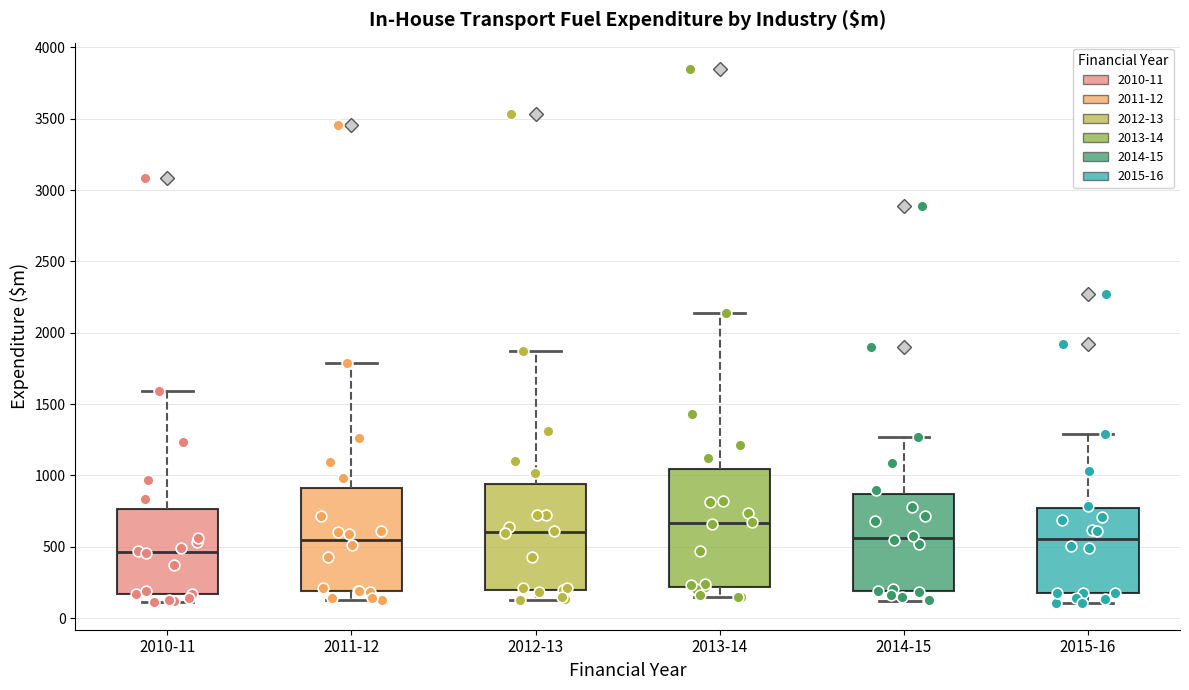

Which box's median line is the highest?

2013-14